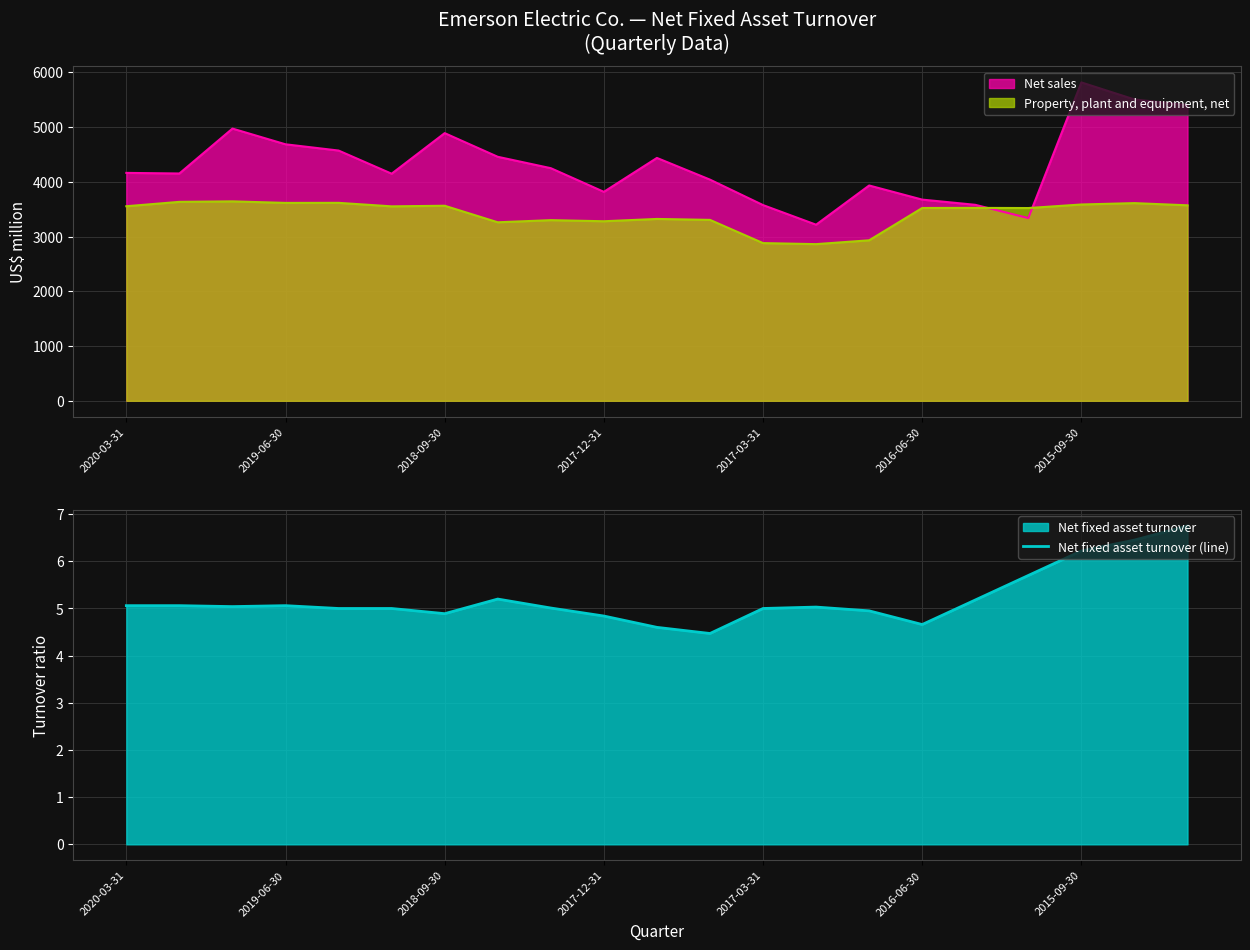

True or false: there are more than 0 points higher than both neighbors.

True